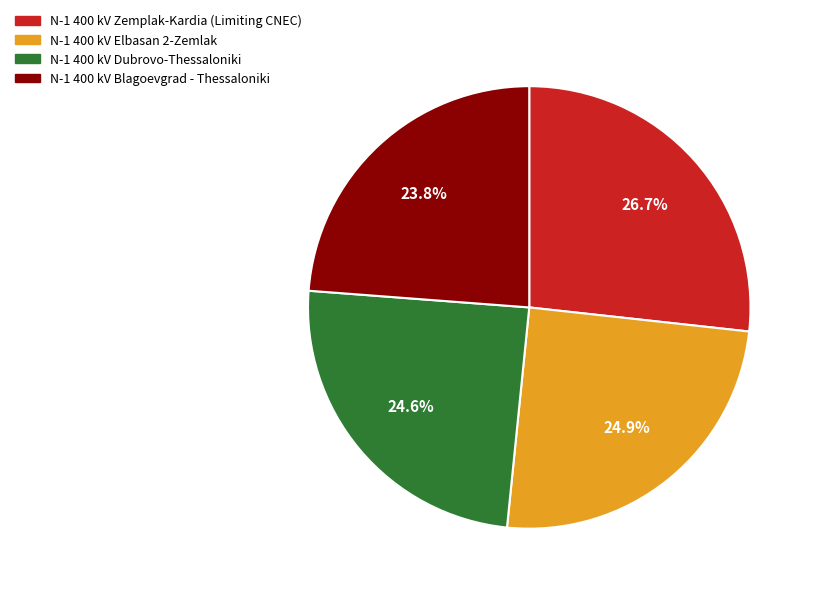

What is the ratio of the value at N-1 400 kV Dubrovo-Thessaloniki to the value at N-1 400 kV Blagoevgrad - Thessaloniki?

1.0